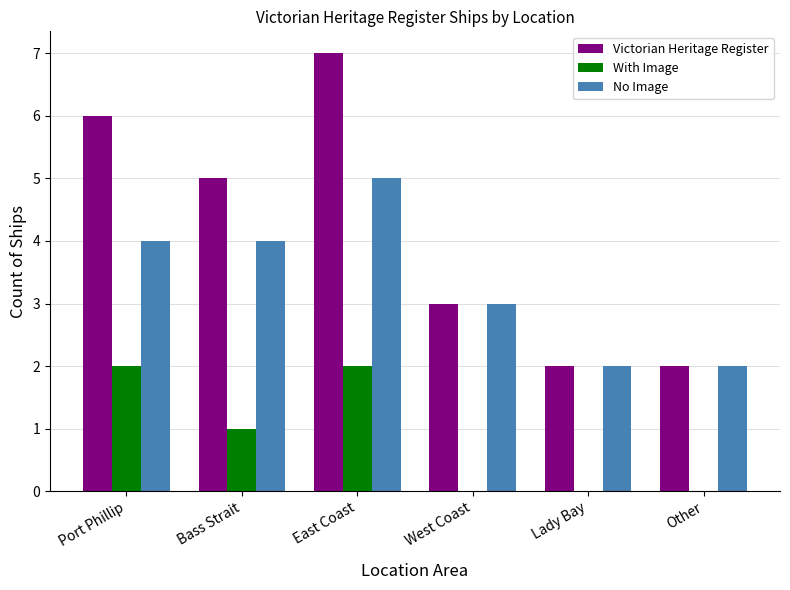

Between East Coast and West Coast, which series saw the biggest shift?

Victorian Heritage Register